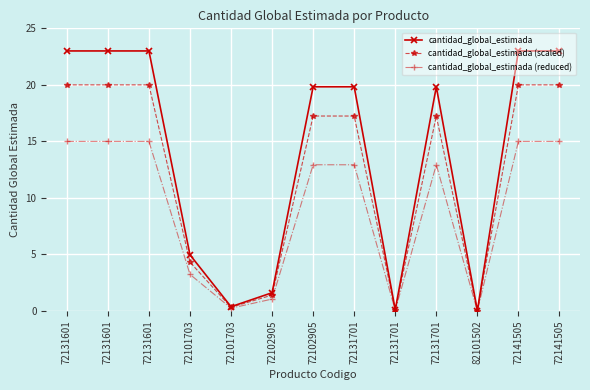

At which category does cantidad_global_estimada (reduced) reach its first local peak?

72131701